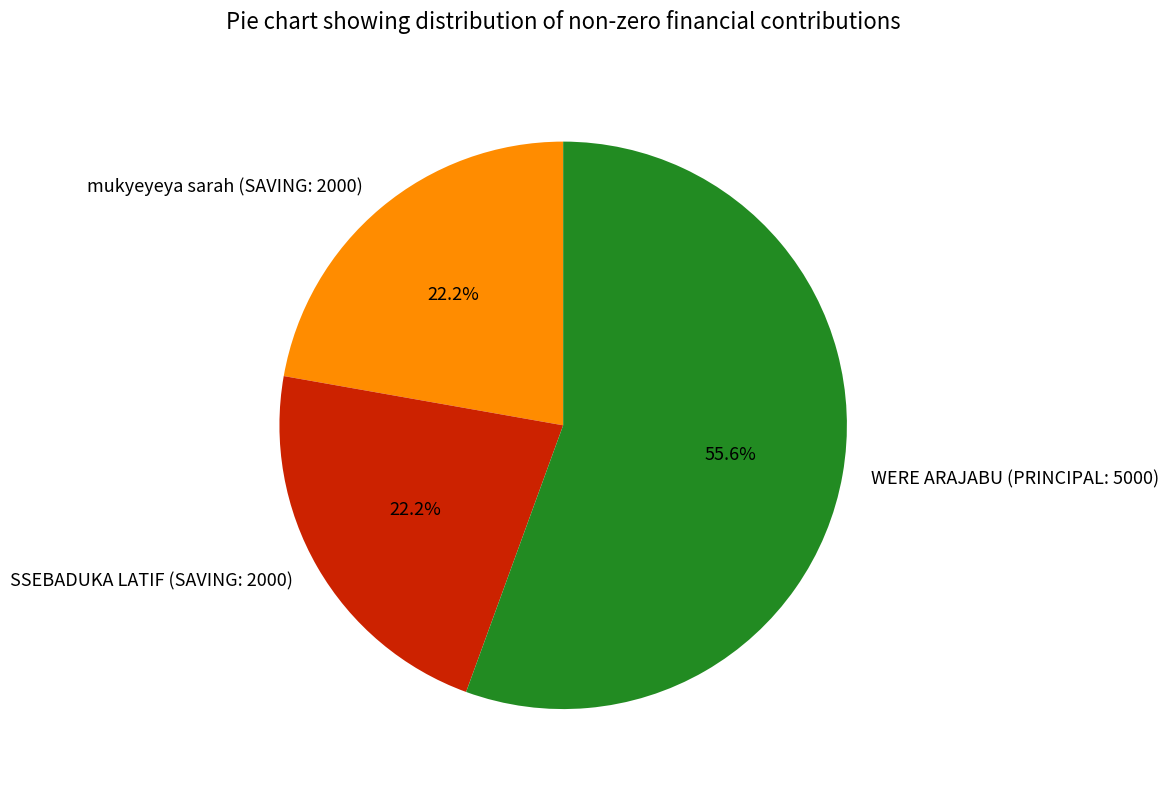

Combined, do SSEBADUKA LATIF (SAVING: 2000) and mukyeyeya sarah (SAVING: 2000) account for over 50%?

No